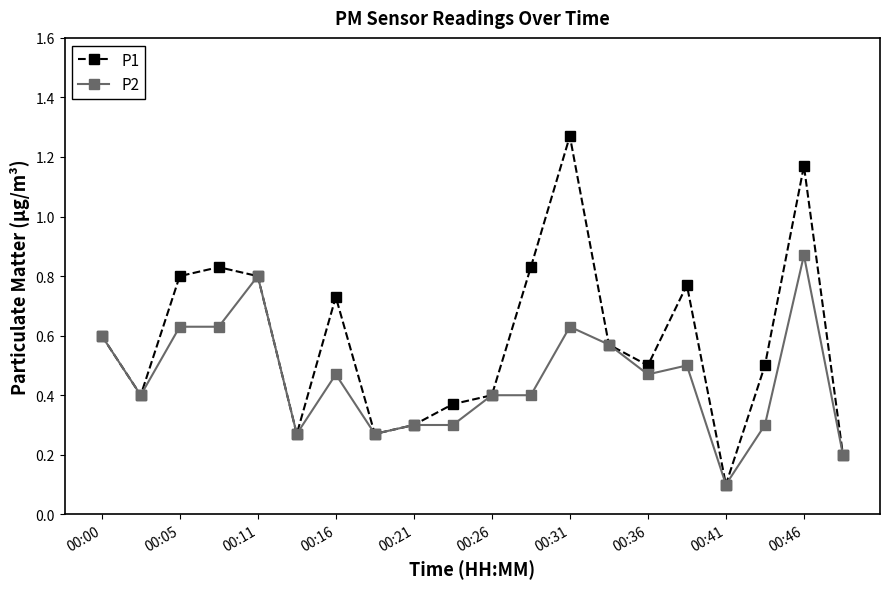

Which series has the widest spread of values?

P1